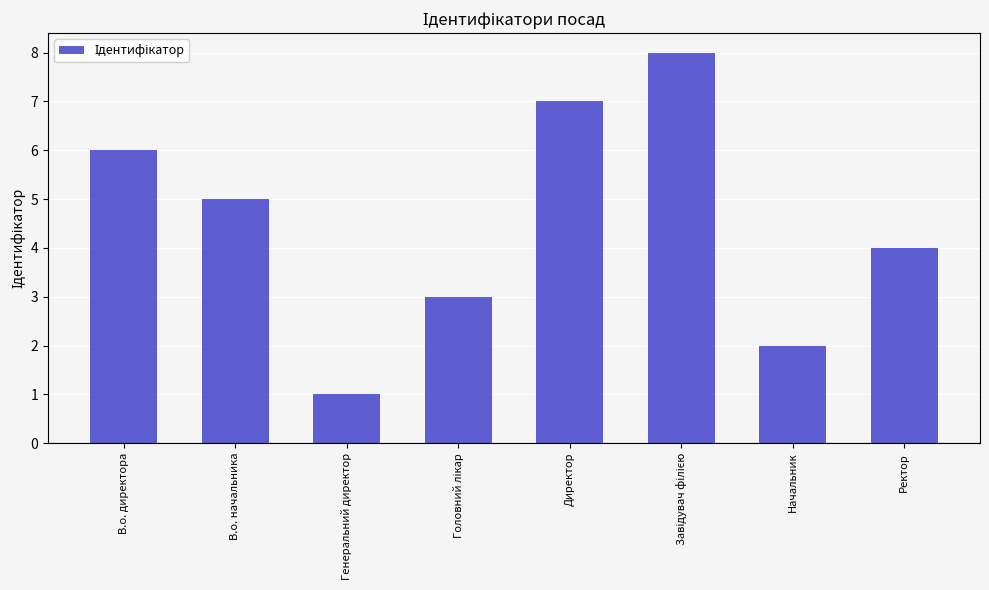

What is the value of the 5th bar from the left?

7